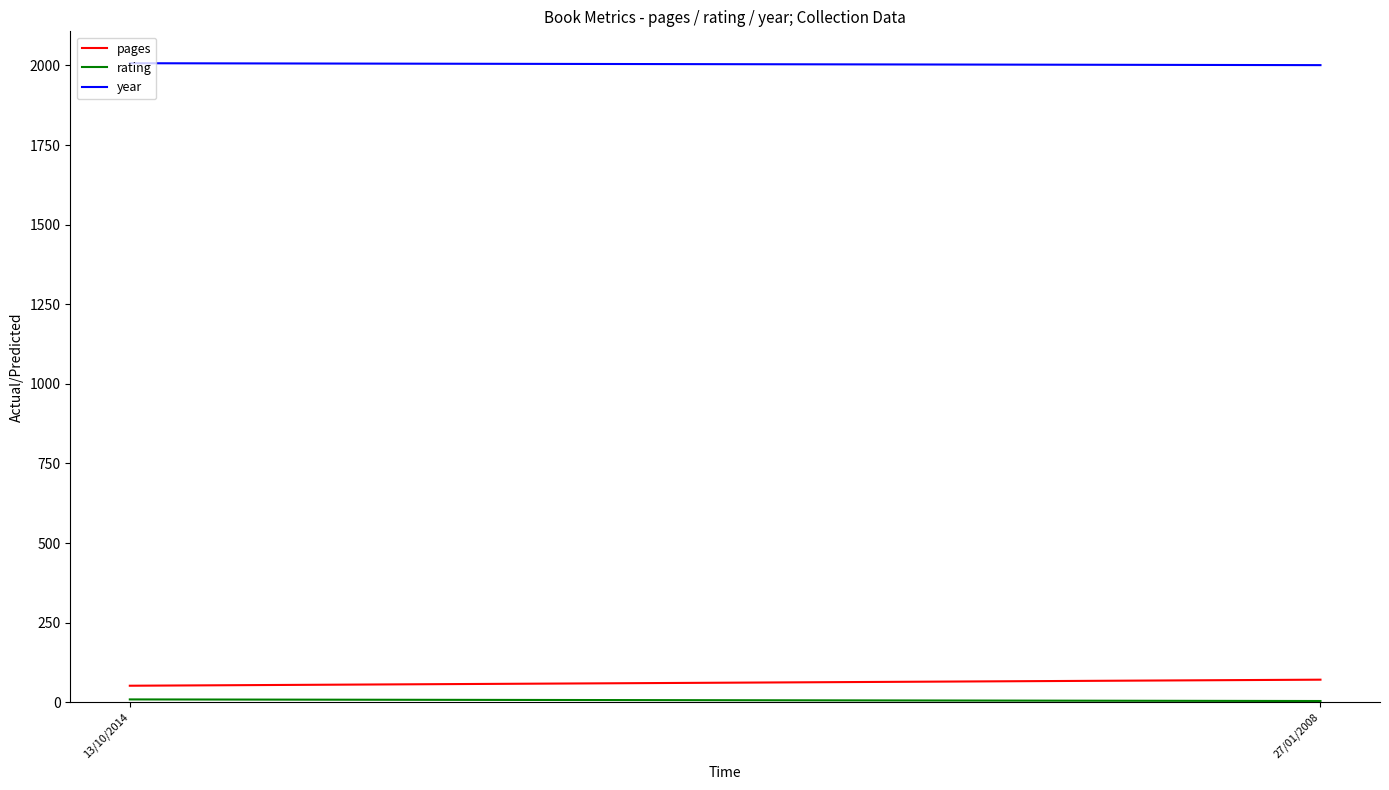

Reading left to right, transcribe all the data shown in this chart.

pages: 13/10/2014=52	27/01/2008=71
rating: 13/10/2014=9	27/01/2008=4
year: 13/10/2014=2007	27/01/2008=2001